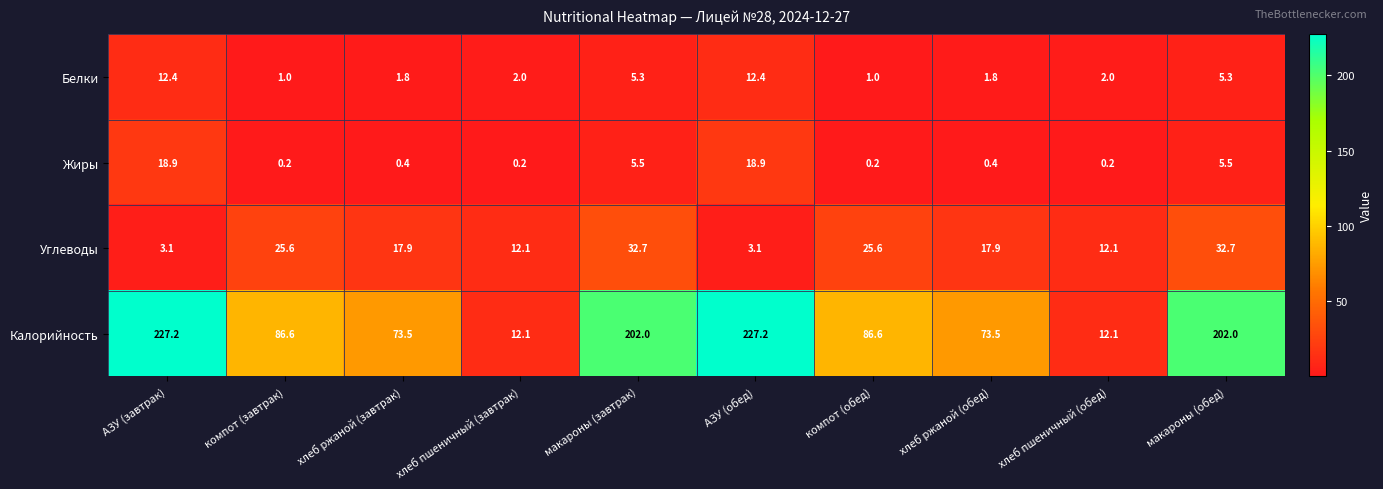

What is the total value across all series at АЗУ (завтрак)?

261.6